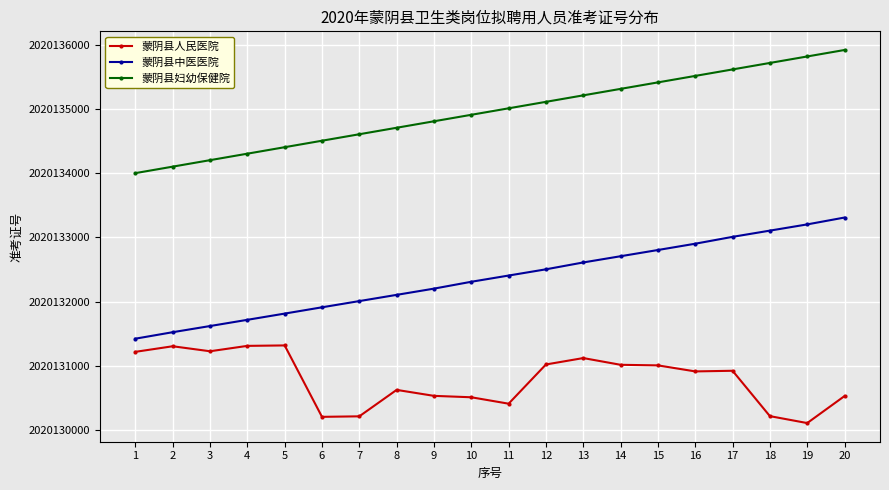

Which series has the largest range (max minus min)?

蒙阴县妇幼保健院